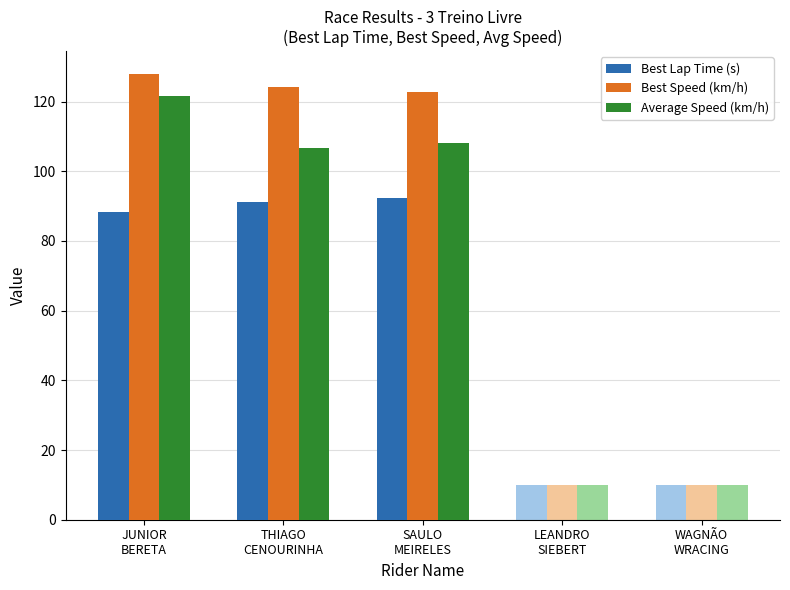

Is the value of Best Lap Time (s) at LEANDRO
SIEBERT greater than the value of Average Speed (km/h) at JUNIOR
BERETA?

No